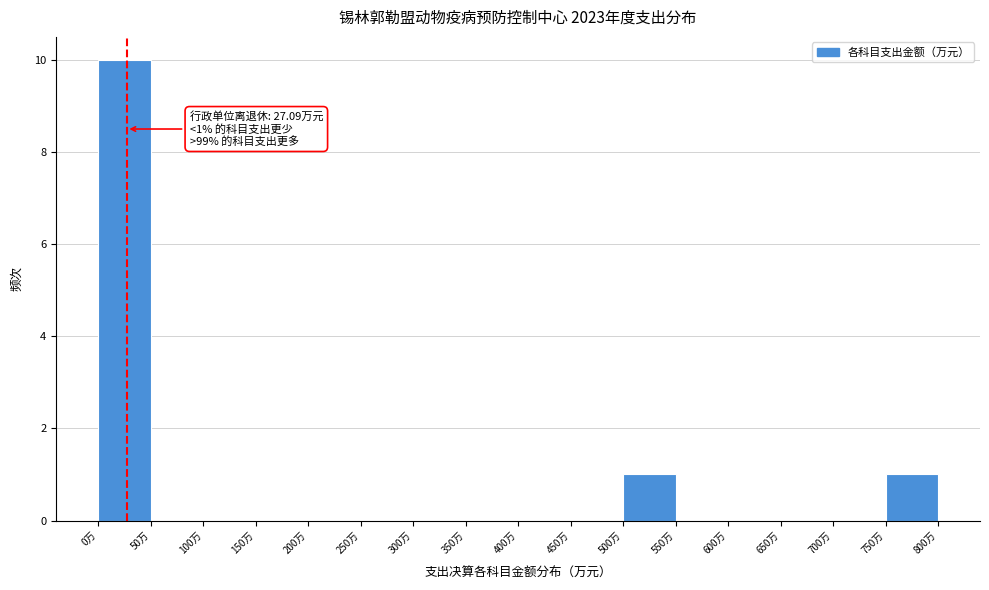

Over which range of the x-axis is the bar tallest?

0 to 50